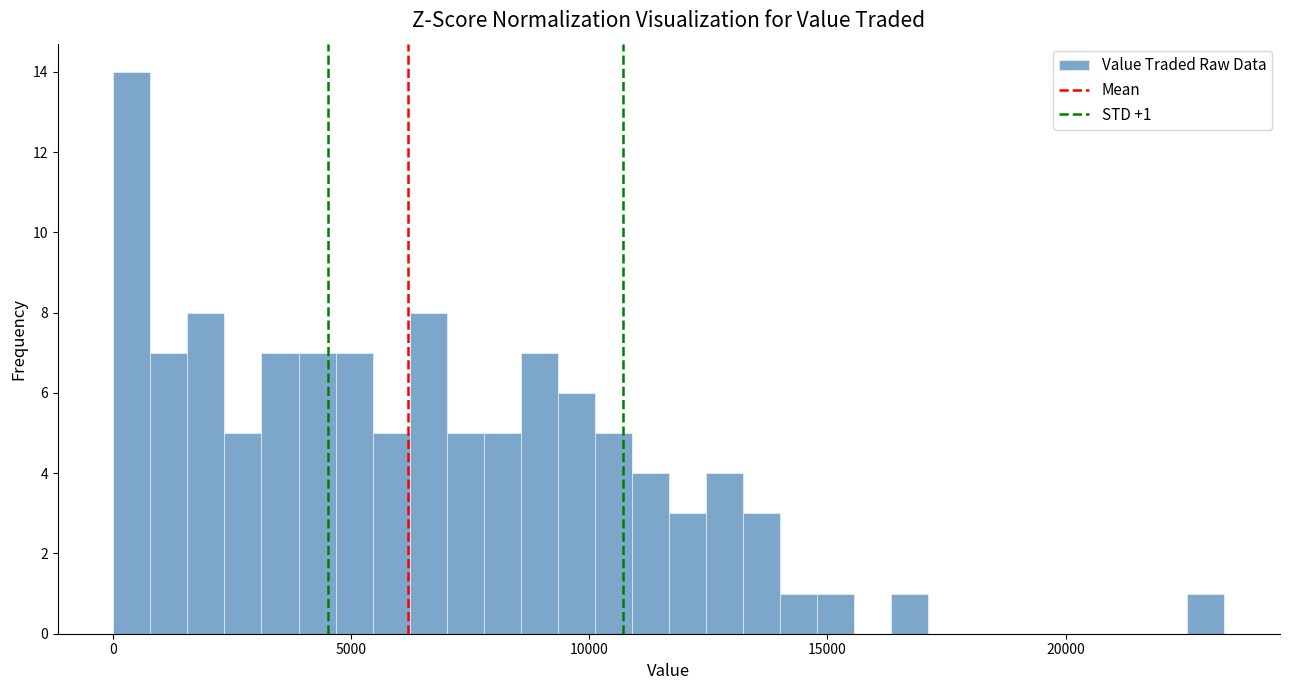

Around what value on the x-axis is the tallest bar? Give the approximate position of its centre, as read against the axis.

500